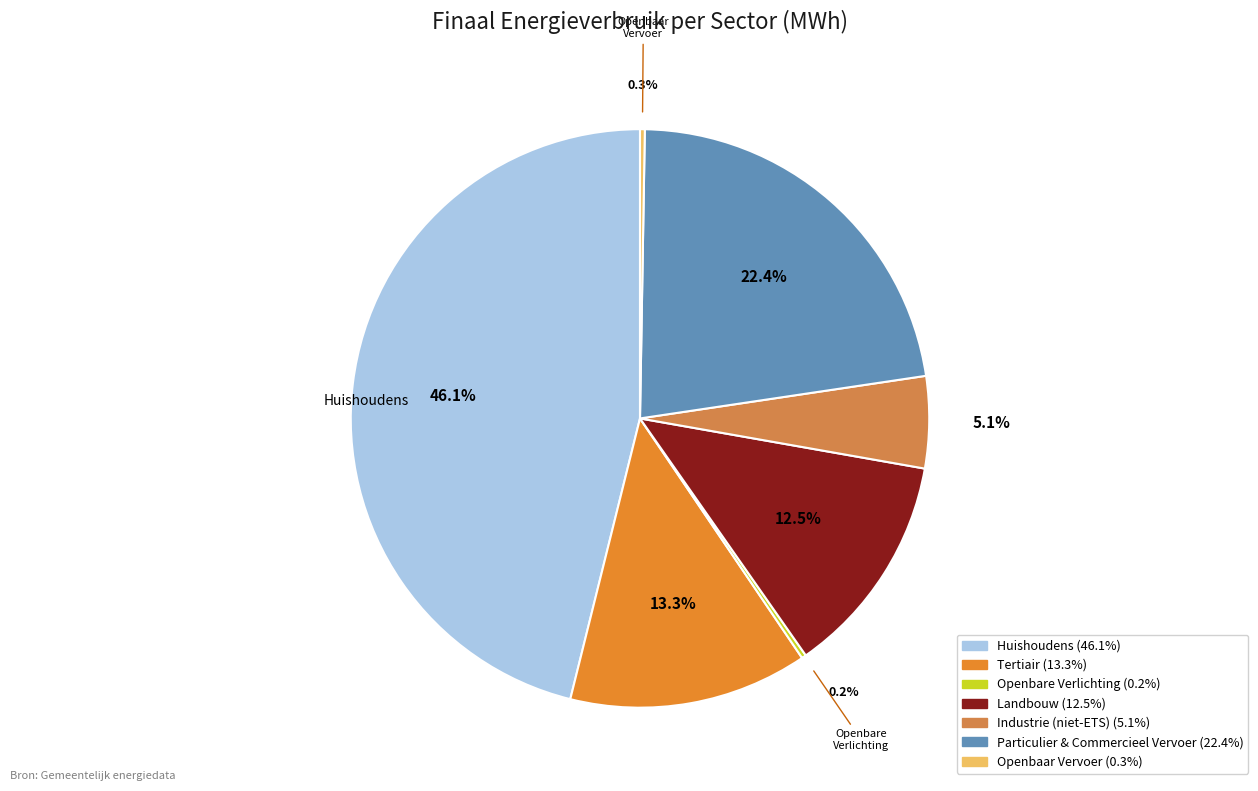

How many segments does this pie chart have?

7